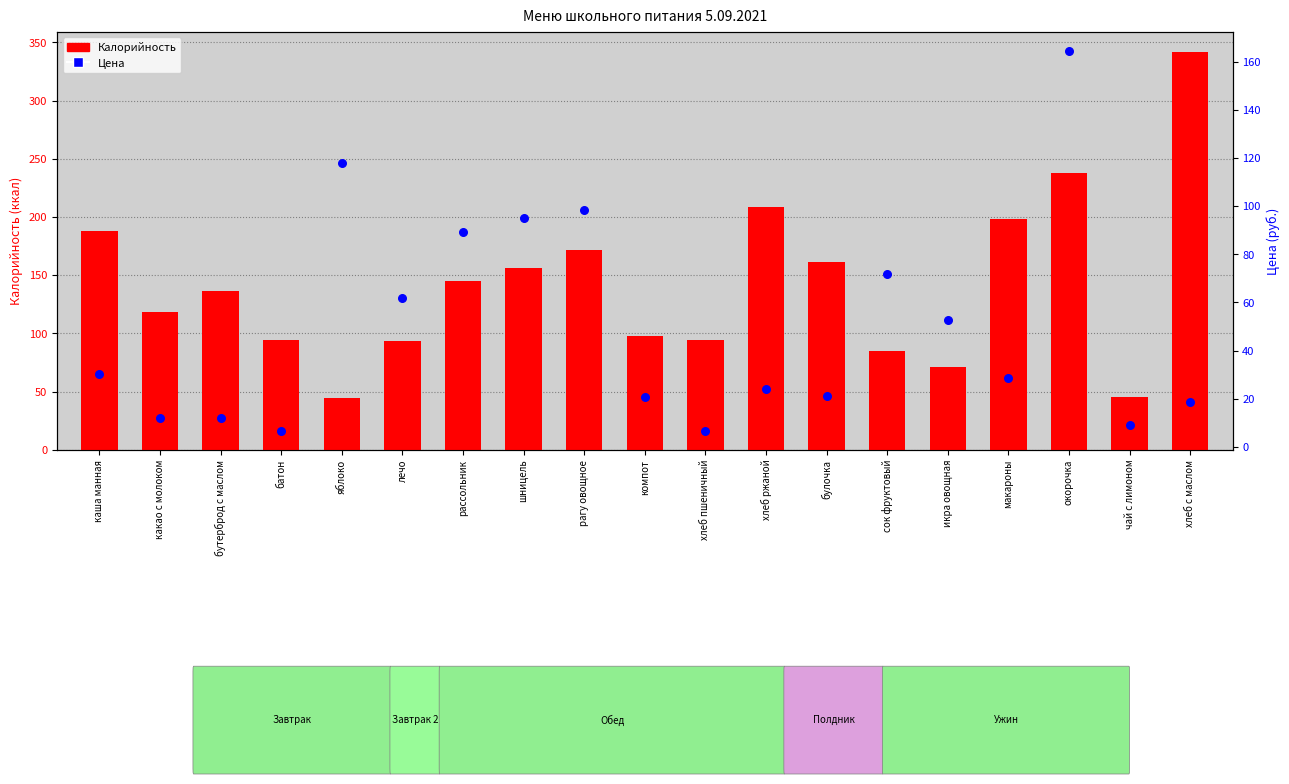

At which category is the sum across all series the highest?

окорочка